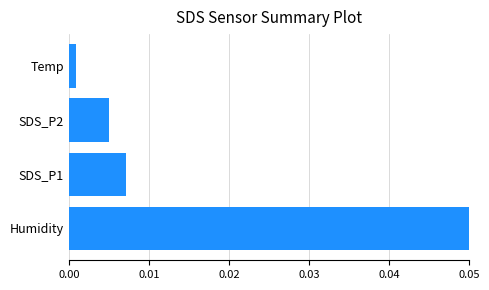

Rank the categories by value from lowest to highest.

Temp, SDS_P2, SDS_P1, Humidity